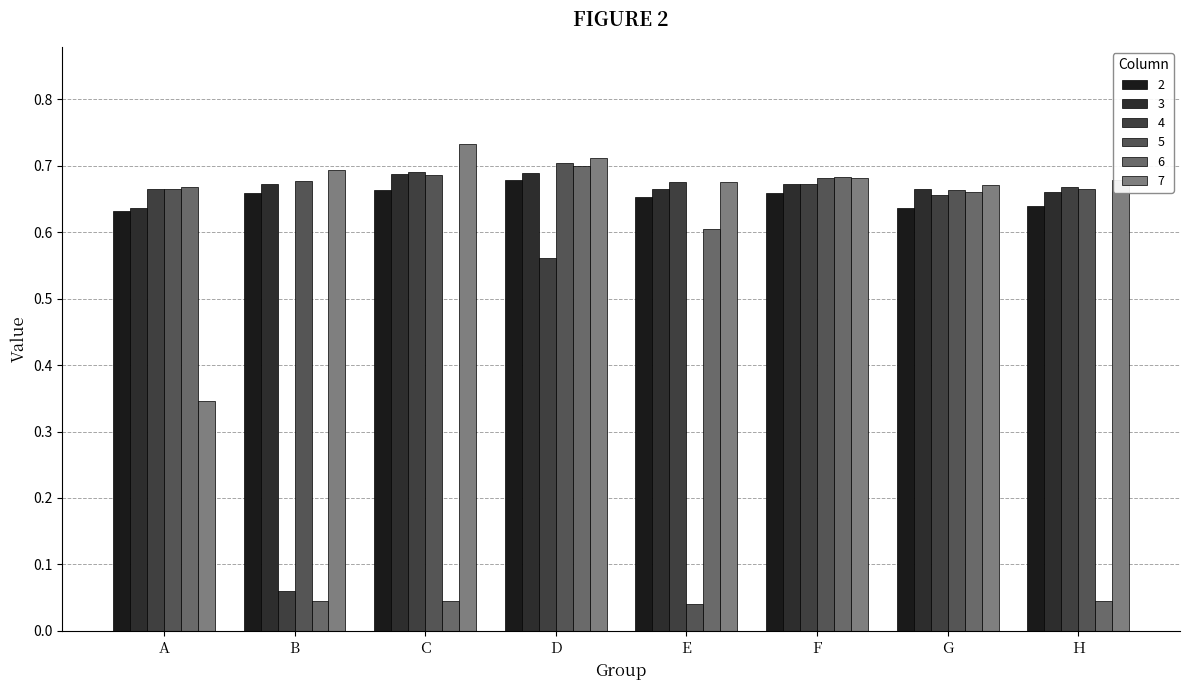

Rank the series at A from highest to lowest value.

6, 4, 5, 3, 2, 7